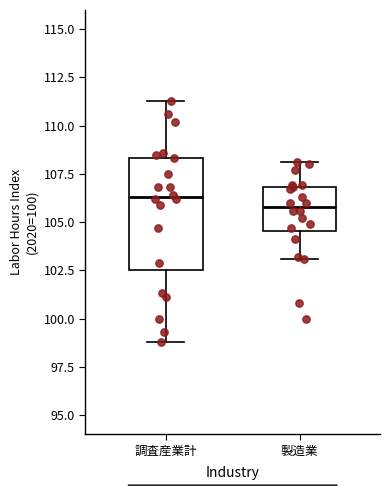

Reading left to right, read every box against the y-axis: the position of its median line, the range the box covers, and the ends of its whiskers. The values are not printed on the chart, so give them approximately, as read against the axis.

調査産業計: median 106.5, box 102.5 to 108.5, whiskers 99.0 to 111.5
製造業: median 106.0, box 104.5 to 107.0, whiskers 103.0 to 108.0